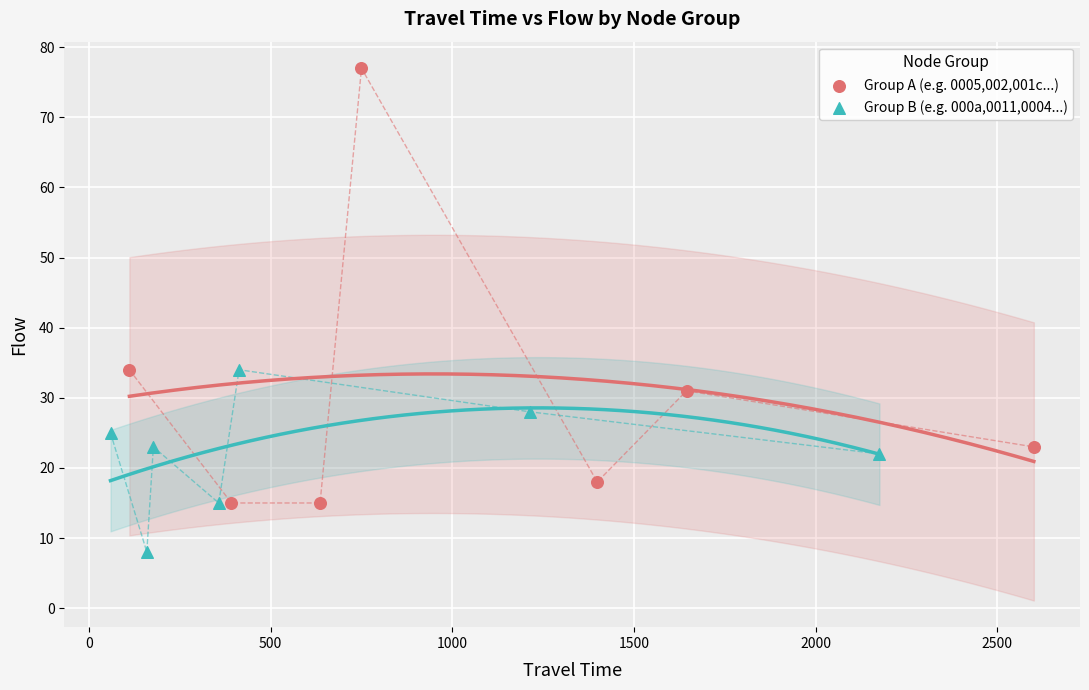

Which series has the widest spread of Y values?

Group A (e.g. 0005,002,001c...)